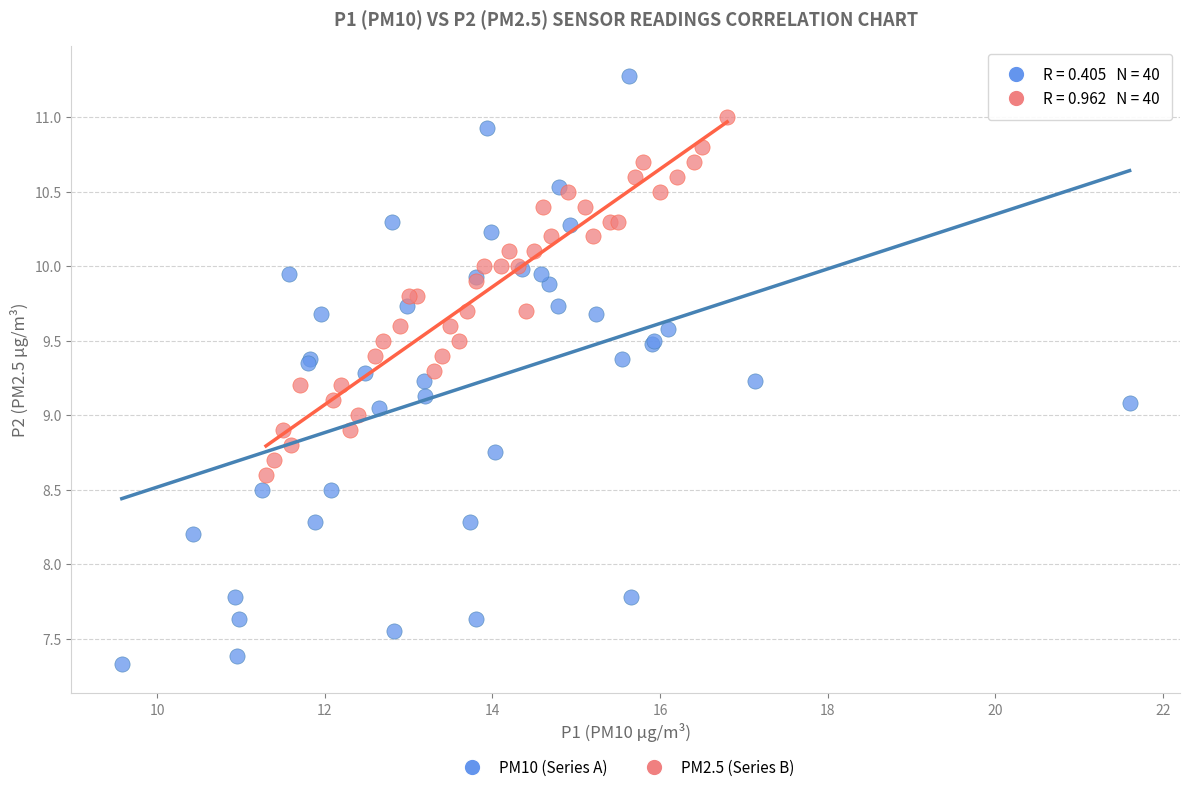

Which series contains the highest Y value?

PM10 (Series A)